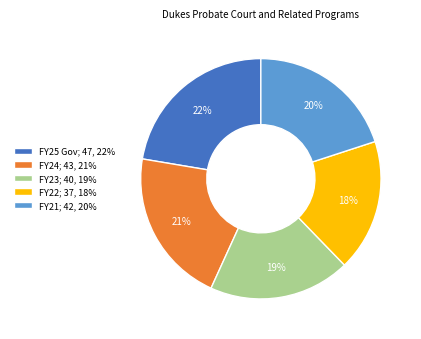

Approximately how many times larger is the value at FY21; 42, 20% compared to FY24; 43, 21%?

1.0